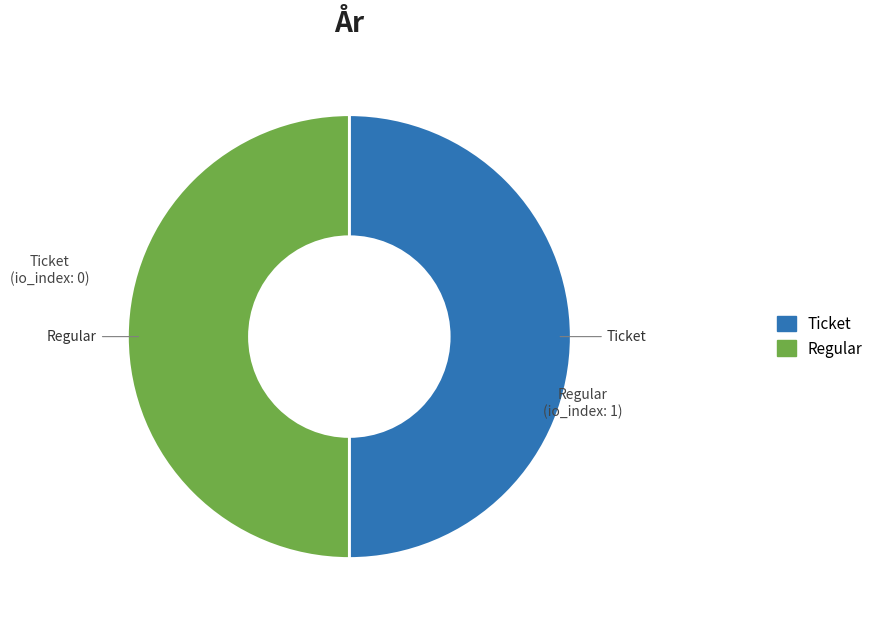

Combined, do Ticket and Regular account for over 50%?

Yes